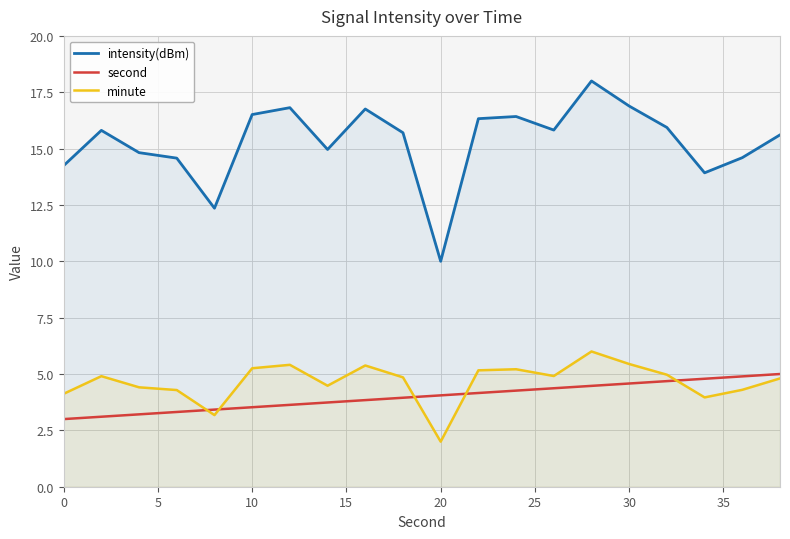

What is the approximate value of second at 0?

3.0